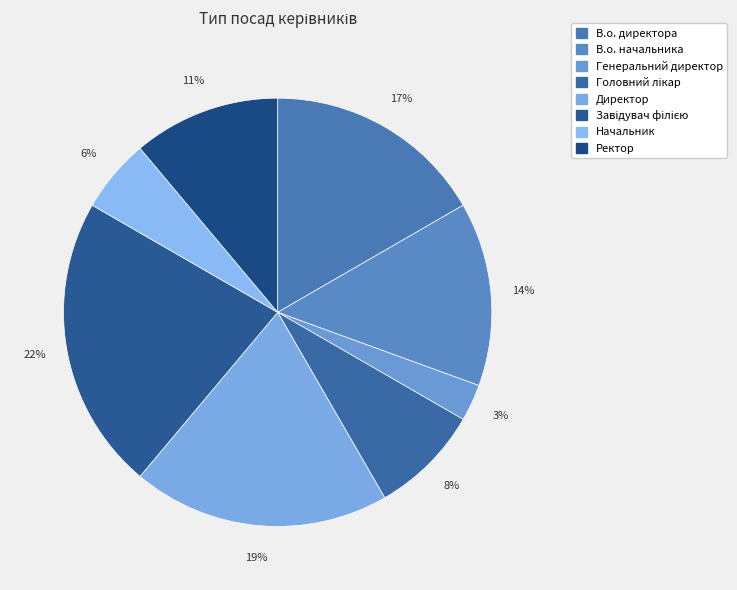

Count the number of slices in the pie.

8